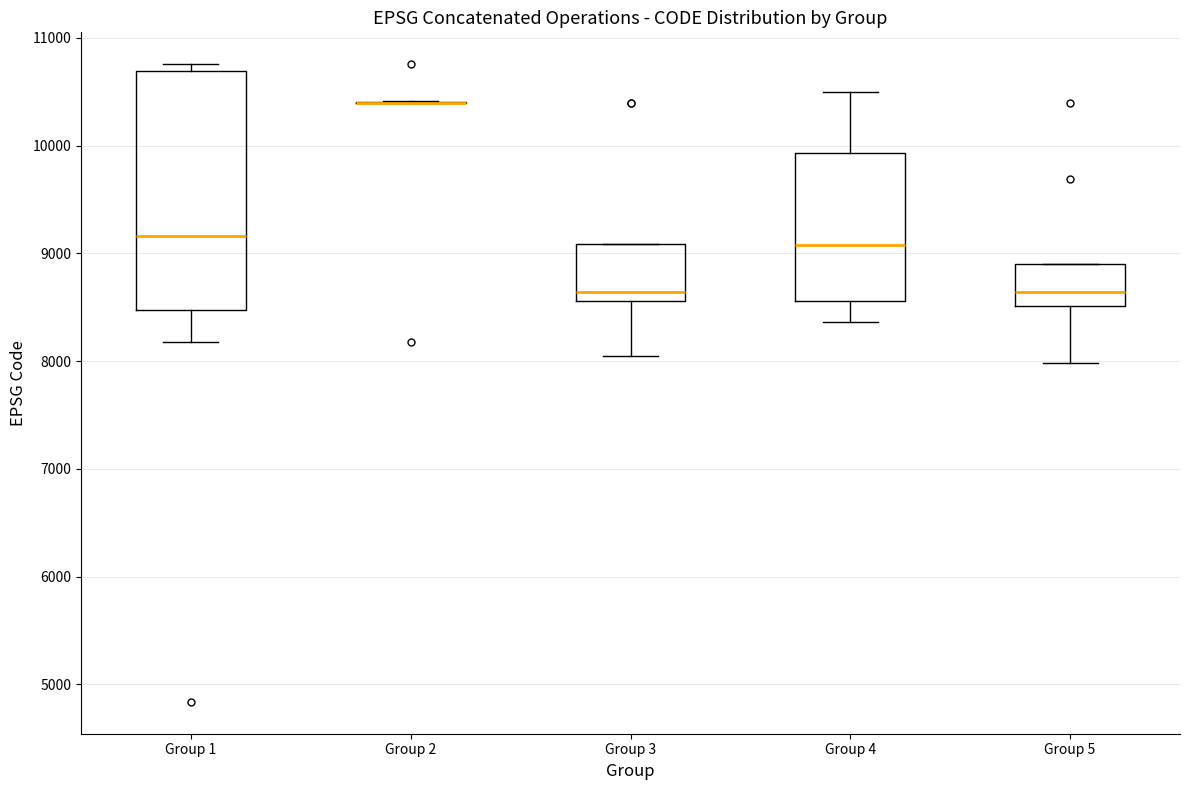

Reading left to right, read every box against the y-axis: the position of its median line, the range the box covers, and the ends of its whiskers. The values are not printed on the chart, so give them approximately, as read against the axis.

Group 1: median 9200, box 8500 to 10700, whiskers 8200 to 10800
Group 2: box collapsed to a line at 10400, whiskers 10400 to 10400
Group 3: median 8600 (just above the box's lower edge), box 8600 to 9100, whiskers 8000 to 9100
Group 4: median 9100, box 8600 to 9900, whiskers 8400 to 10500
Group 5: median 8600, box 8500 to 8900, whiskers 8000 to 8900